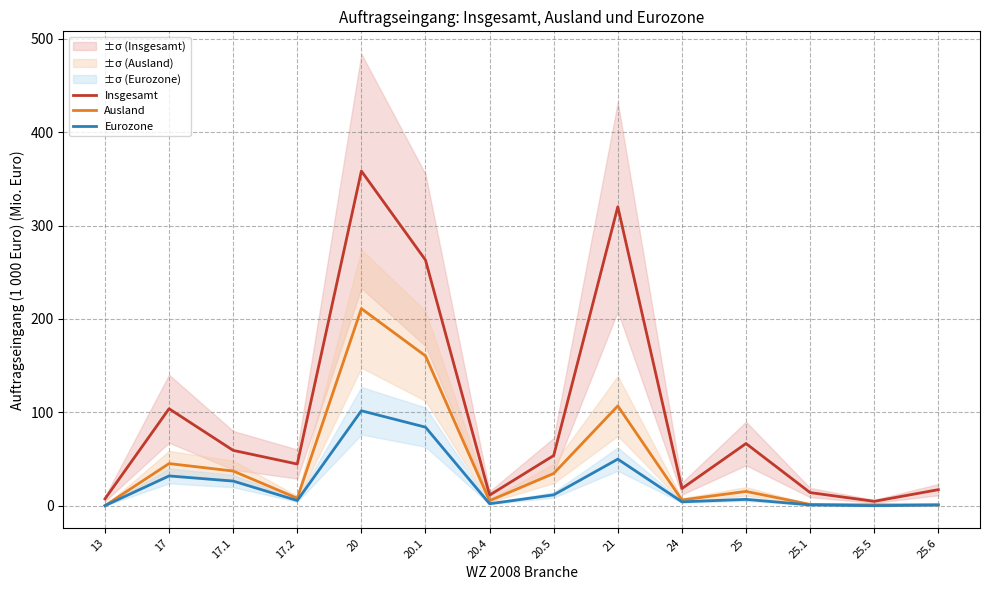

True or false: Eurozone and Ausland intersect in this chart.

False